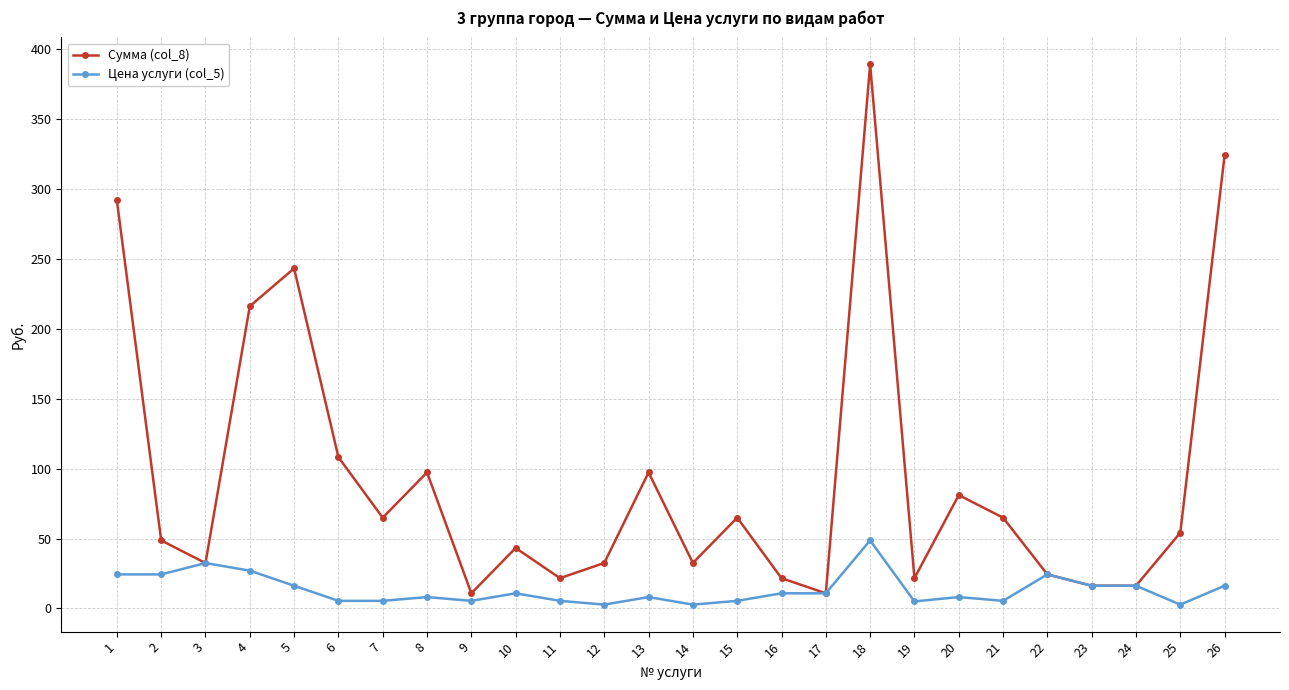

What is the difference between the maximum and second lowest values in the Сумма (col_8) series?

378.5